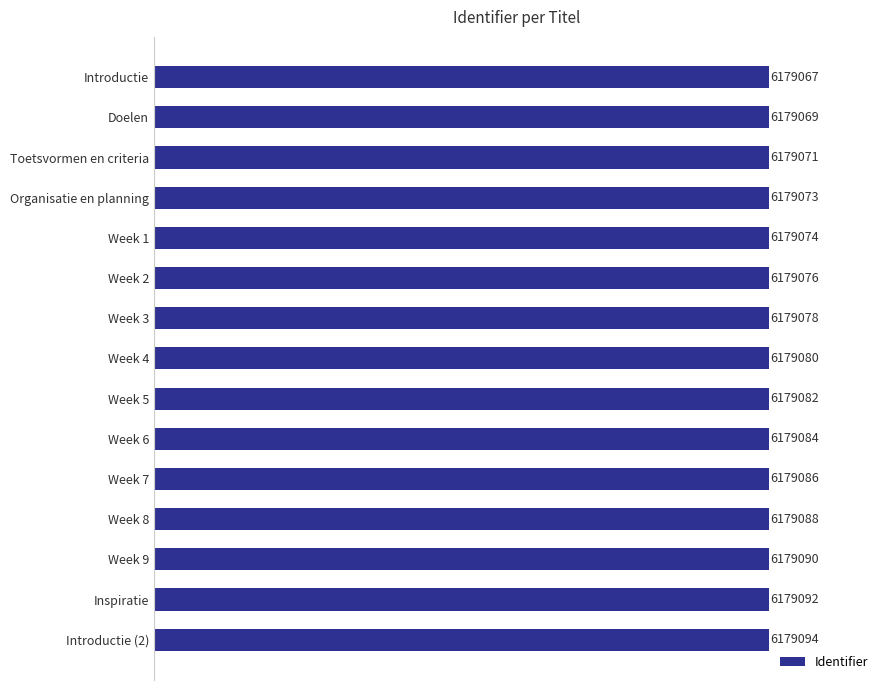

What is the sum of all values?

92686204